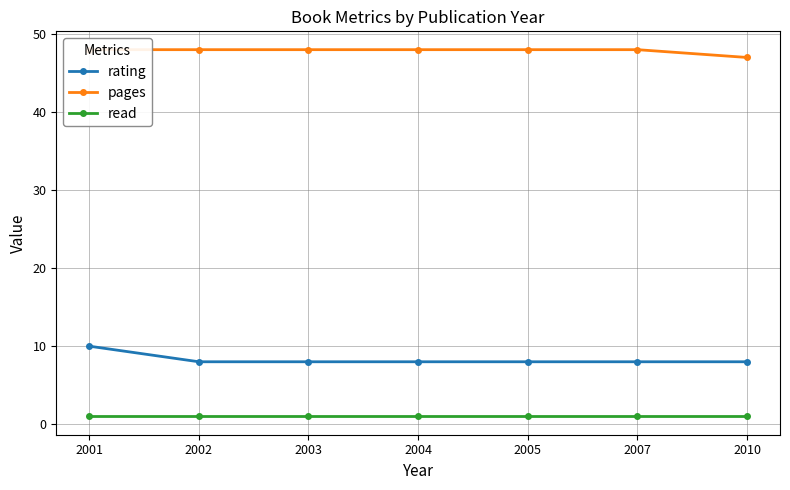

At how many categories does at least one series exceed 17?

7